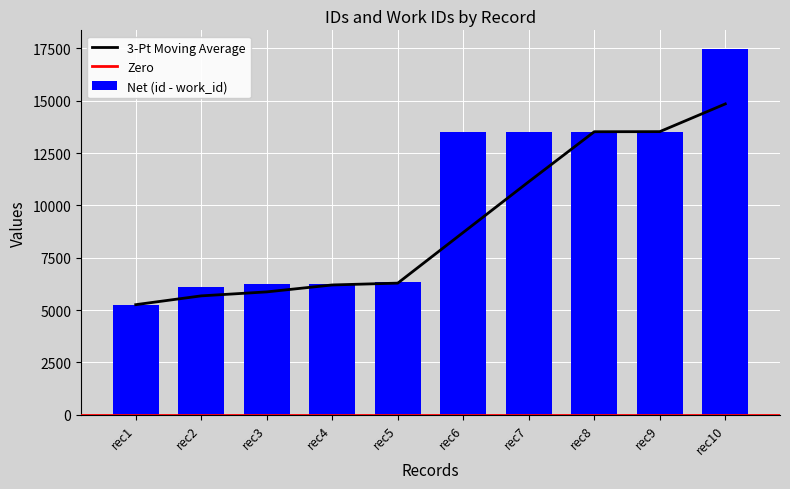

At which label does Net (id - work_id) reach its minimum?

rec1